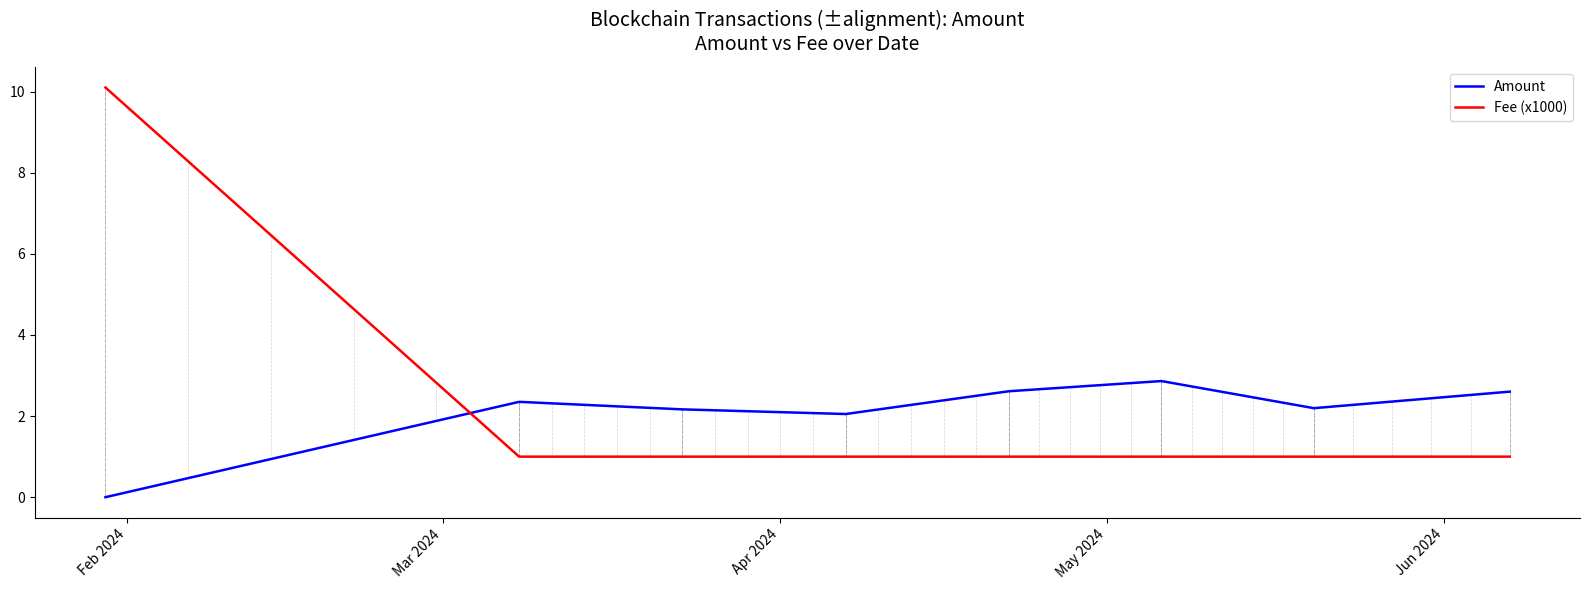

How many intersections are there between Fee (x1000) and Amount?

1